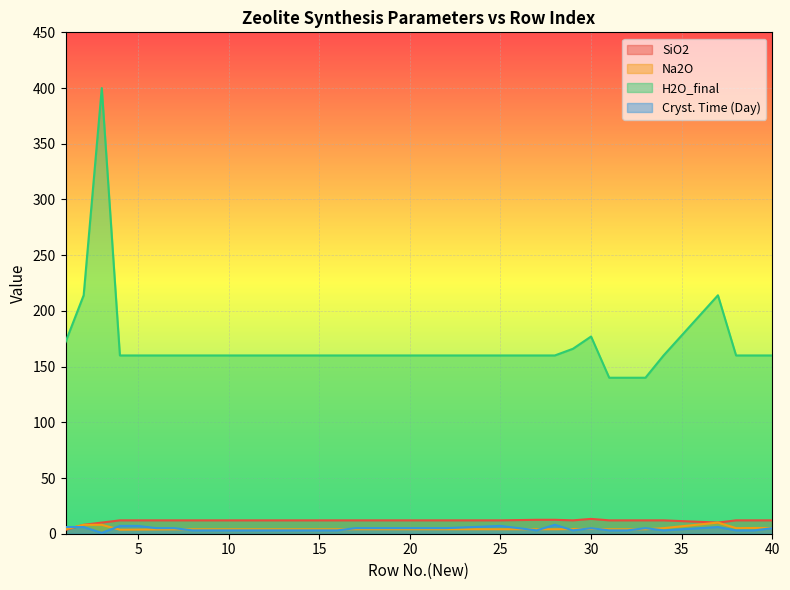

What is the label of the 34th point from the left?

34